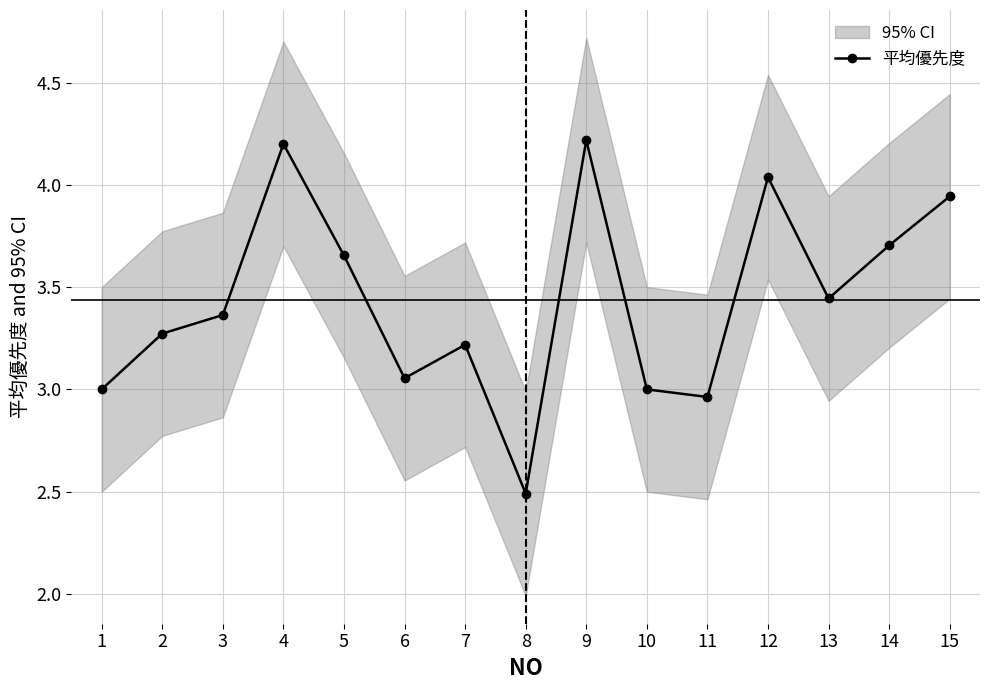

The chart shows a value of 3.7 at 14. True or false?

True